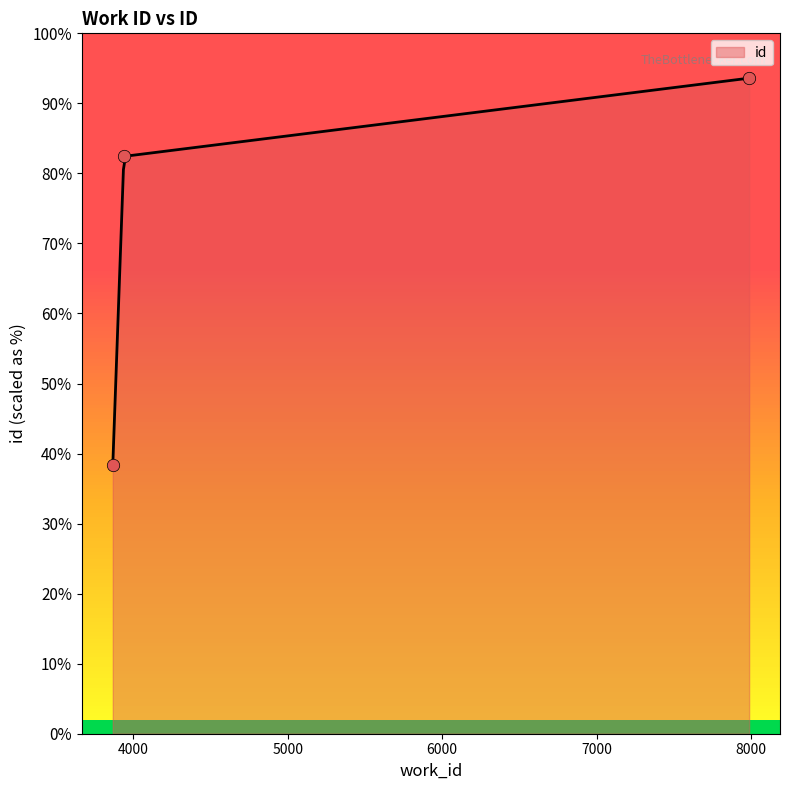

Between 3866 and 7988, which is larger?

7988